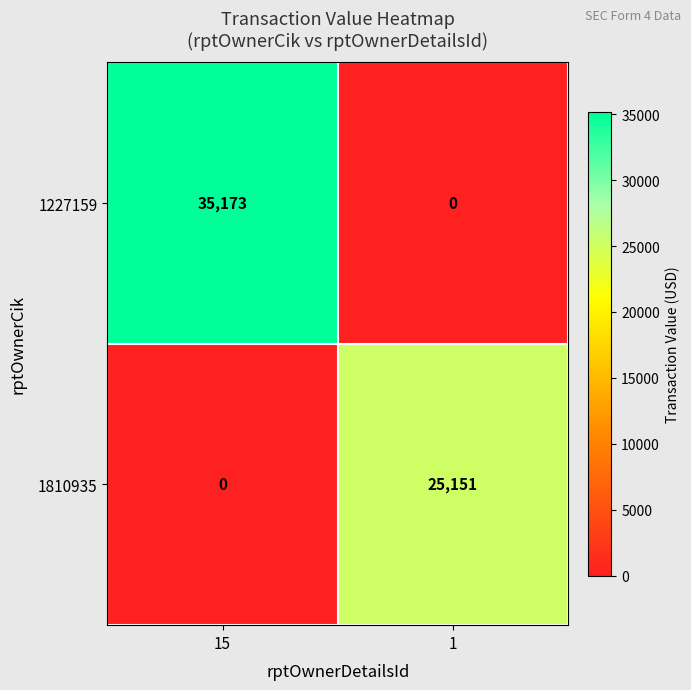

What is the approximate value of 1227159 at 15?

35173